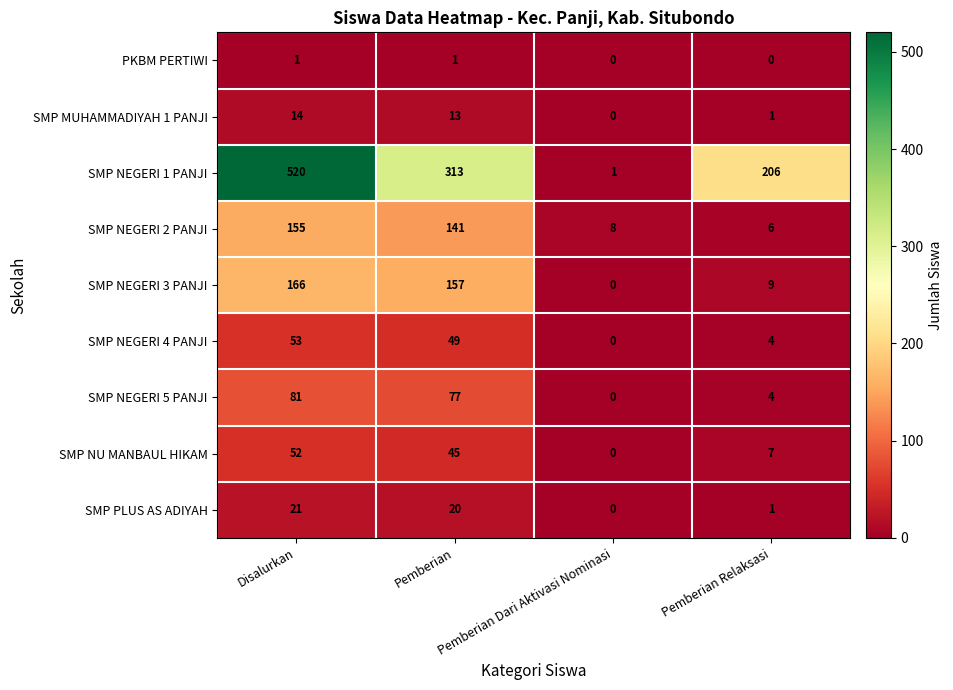

Which series has the largest total across all categories?

SMP NEGERI 1 PANJI